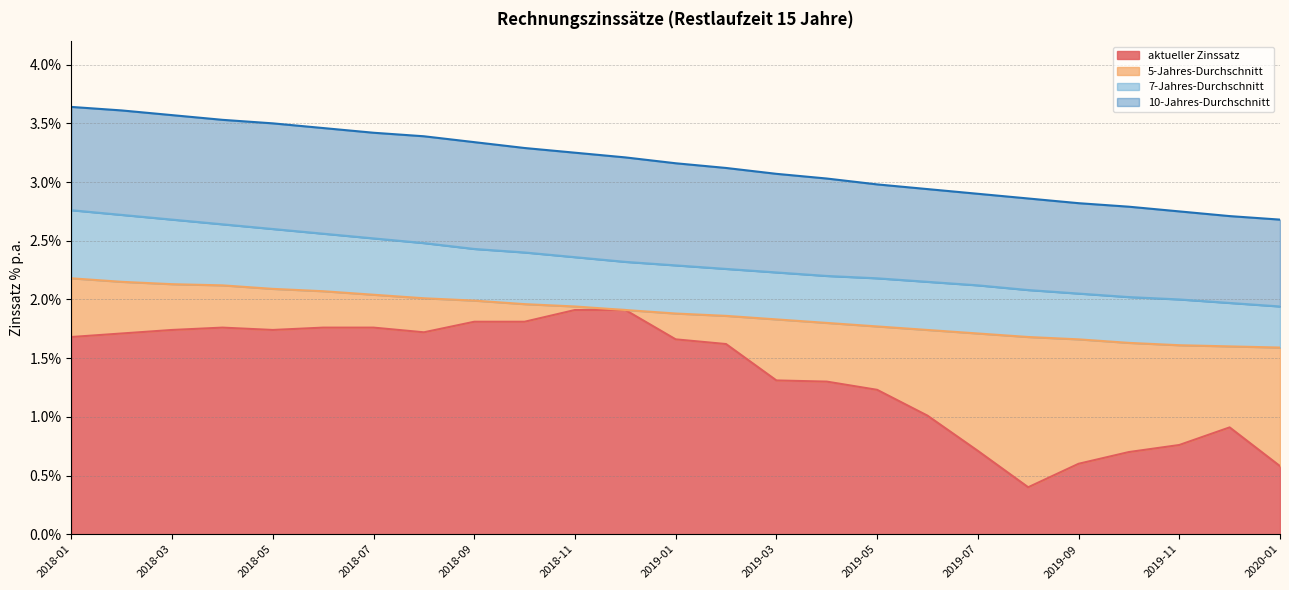

List the series in order of their overall mean, highest first.

10-Jahres-Durchschnitt, 7-Jahres-Durchschnitt, 5-Jahres-Durchschnitt, aktueller Zinssatz